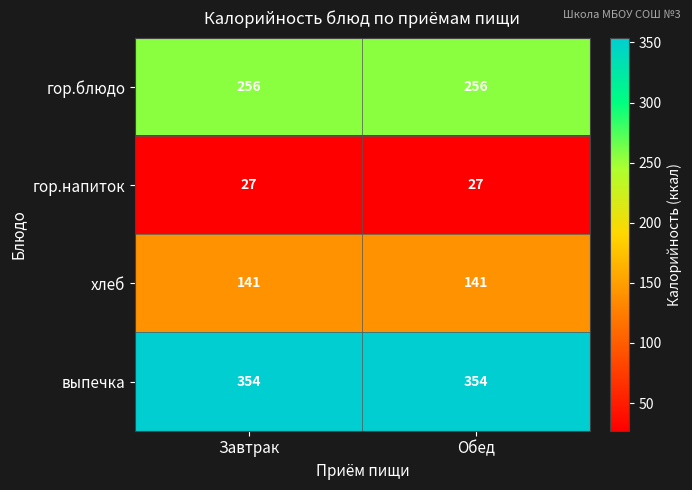

The гор.блюдо series shows 256 at Завтрак. True or false?

True